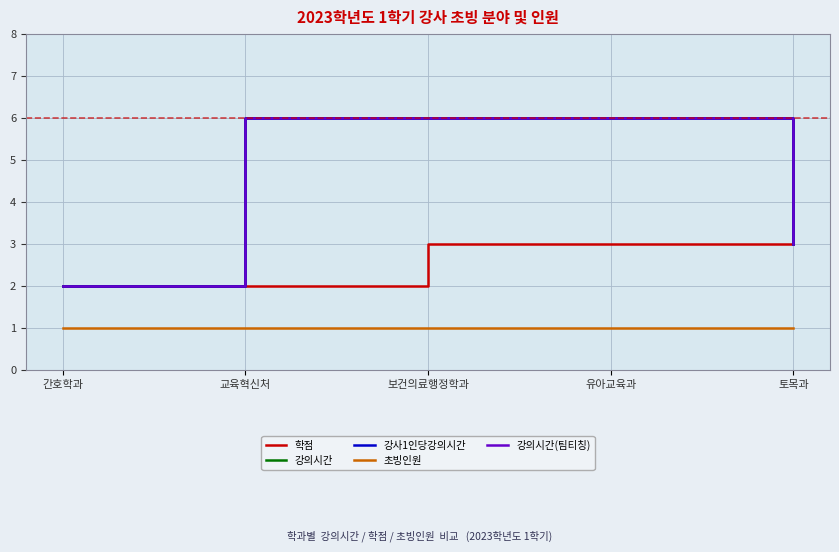

Does the chart display data point markers on the line(s)?

No